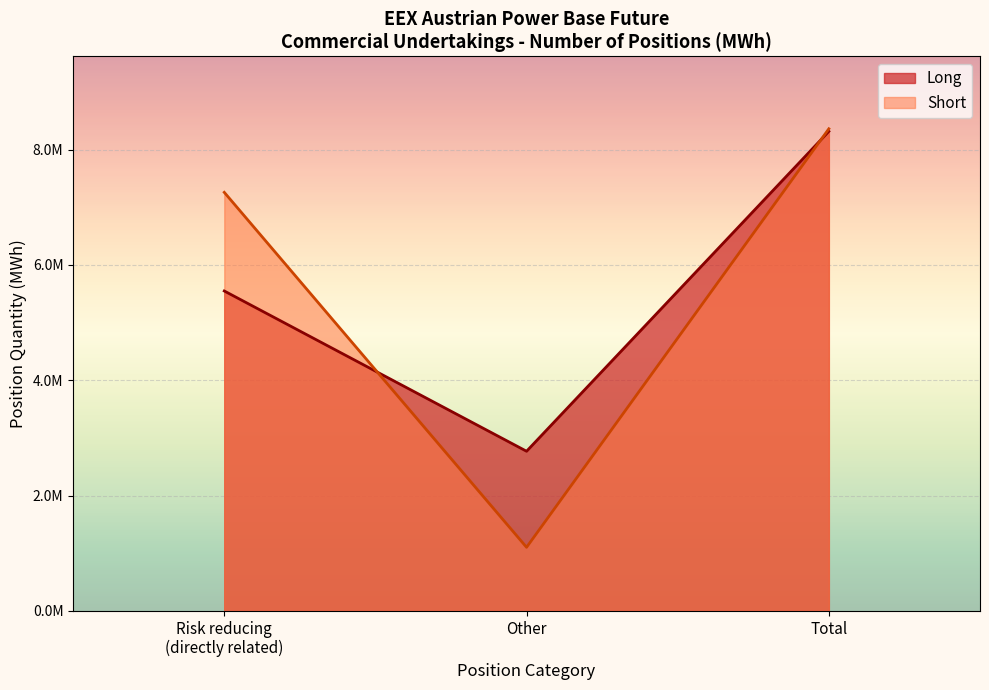

Does the chart display data point markers on the line(s)?

No